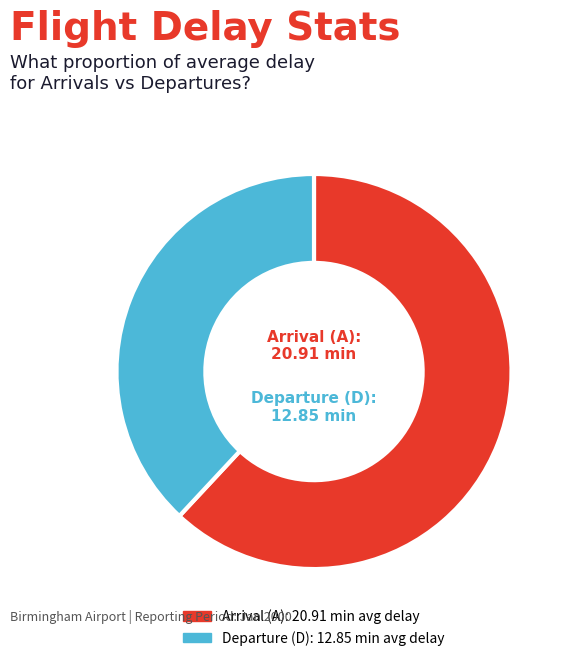

Between Departure (D) and Arrival (A), which is larger?

Arrival (A)